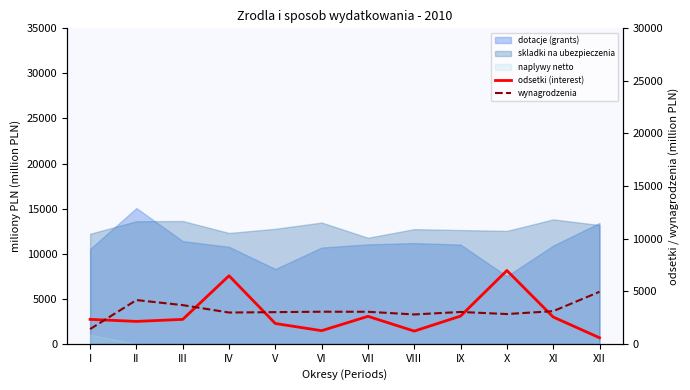

What is the smallest value displayed?

576